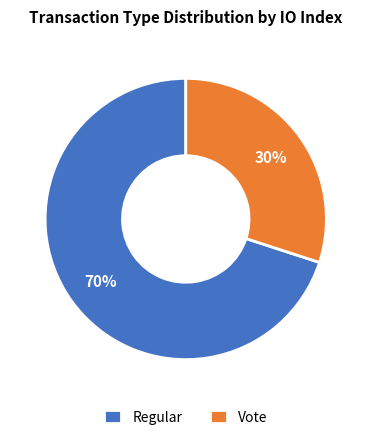

Which slice represents more than half of the pie?

Regular